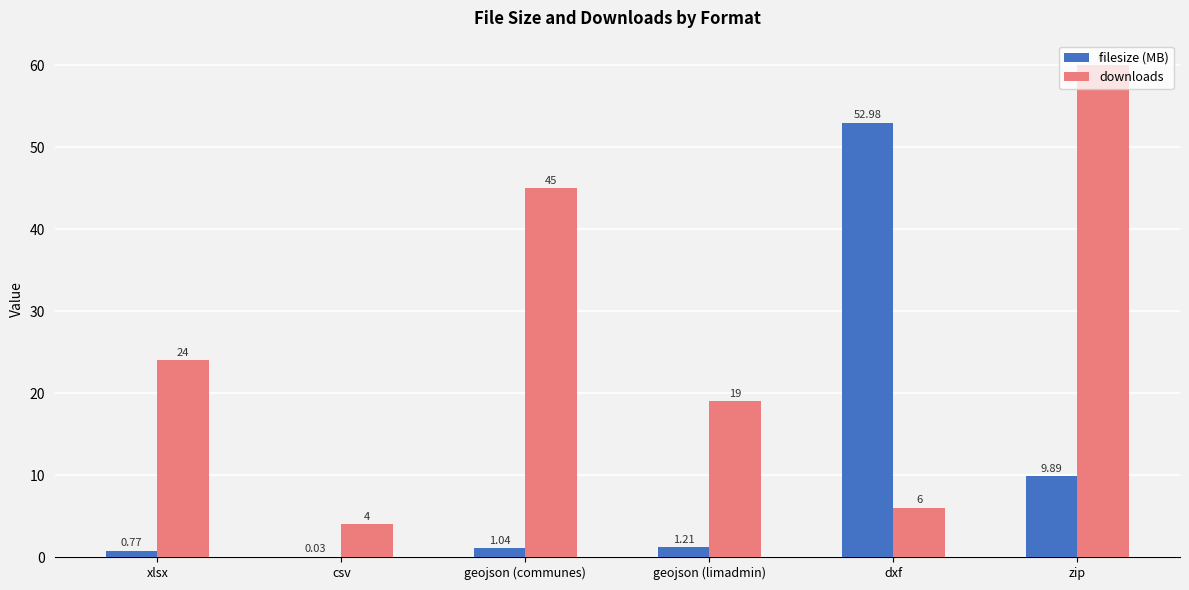

Does the chart contain stacked bars?

No